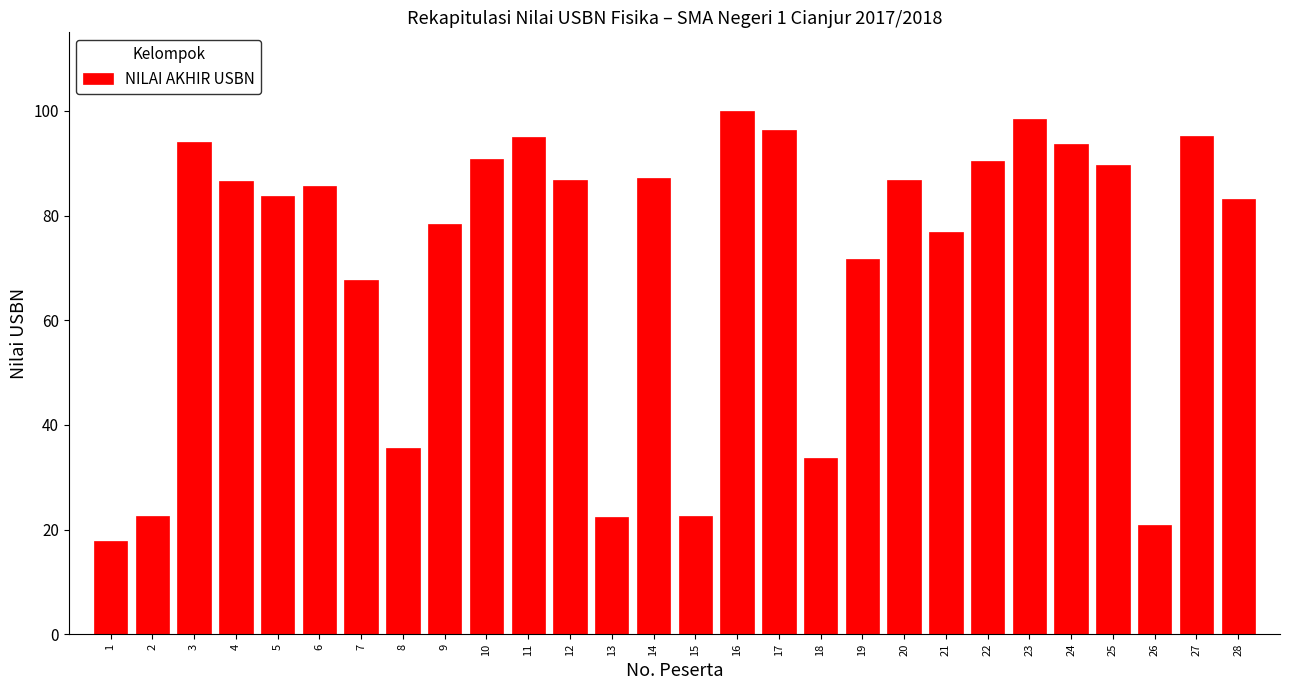

What is the sum of all values?

2013.2